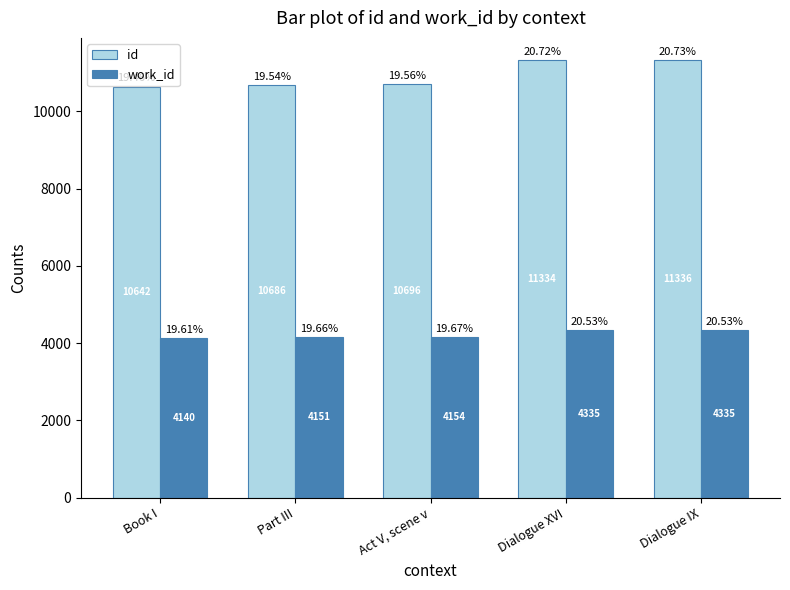

Between Part III and Dialogue XVI, which series saw the biggest shift?

id